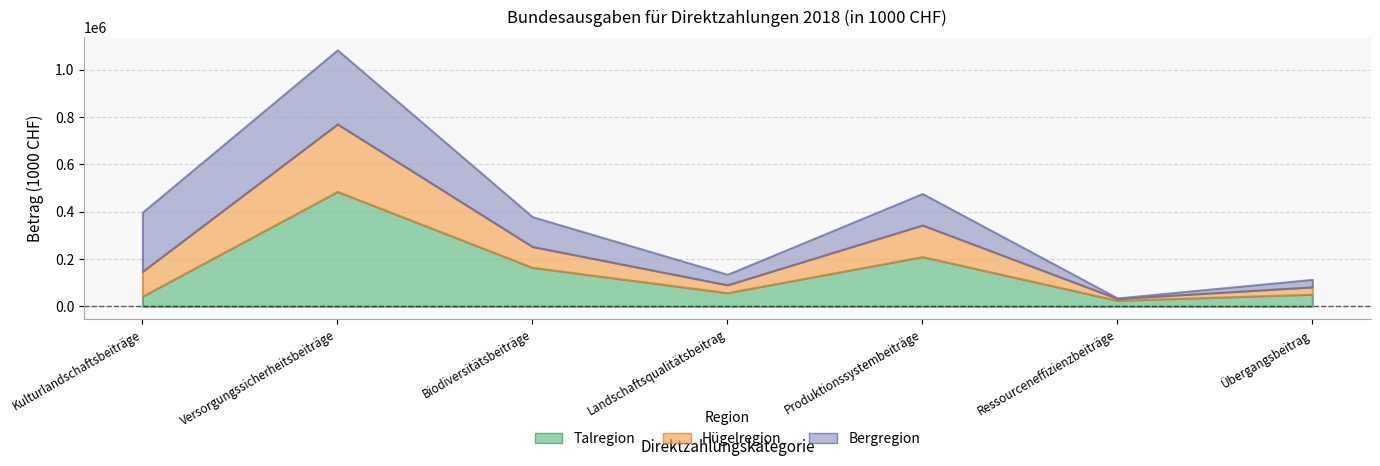

Does the chart display data point markers on the line(s)?

No